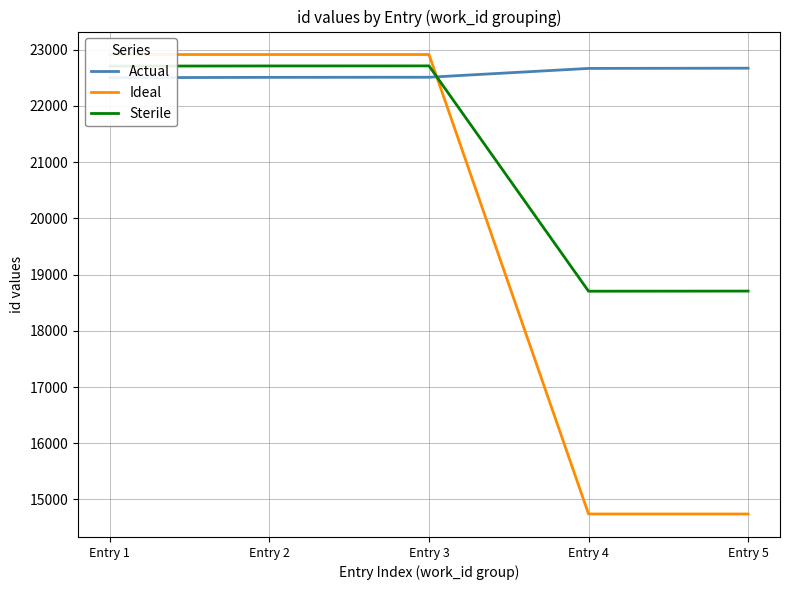

List the labels in order of Ideal value, smallest first.

Entry 4, Entry 5, Entry 1, Entry 2, Entry 3